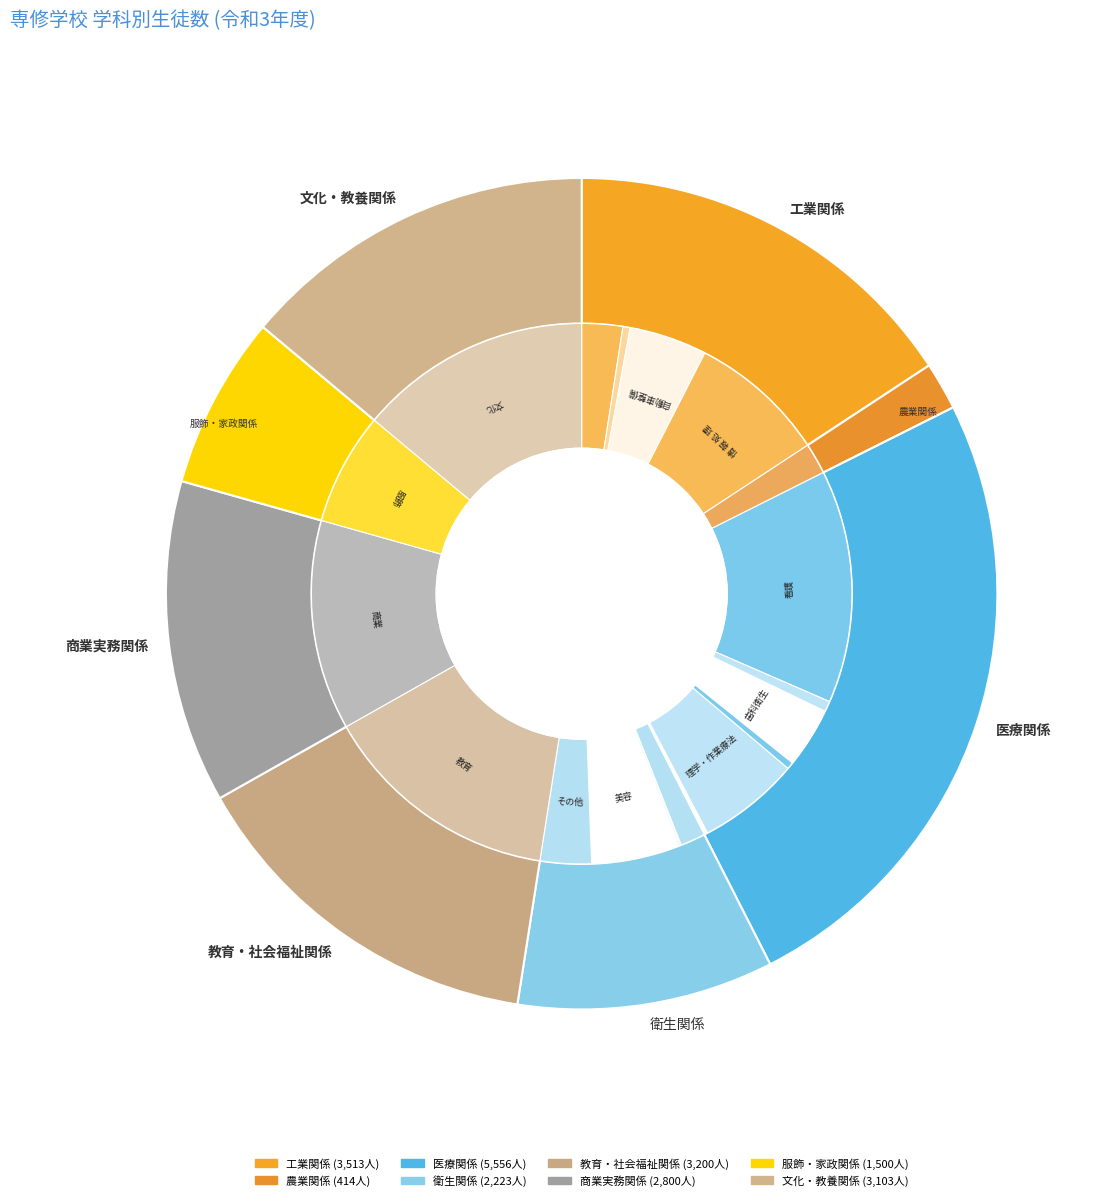

The 工業関係 slice represents 16% of the pie. True or false?

True